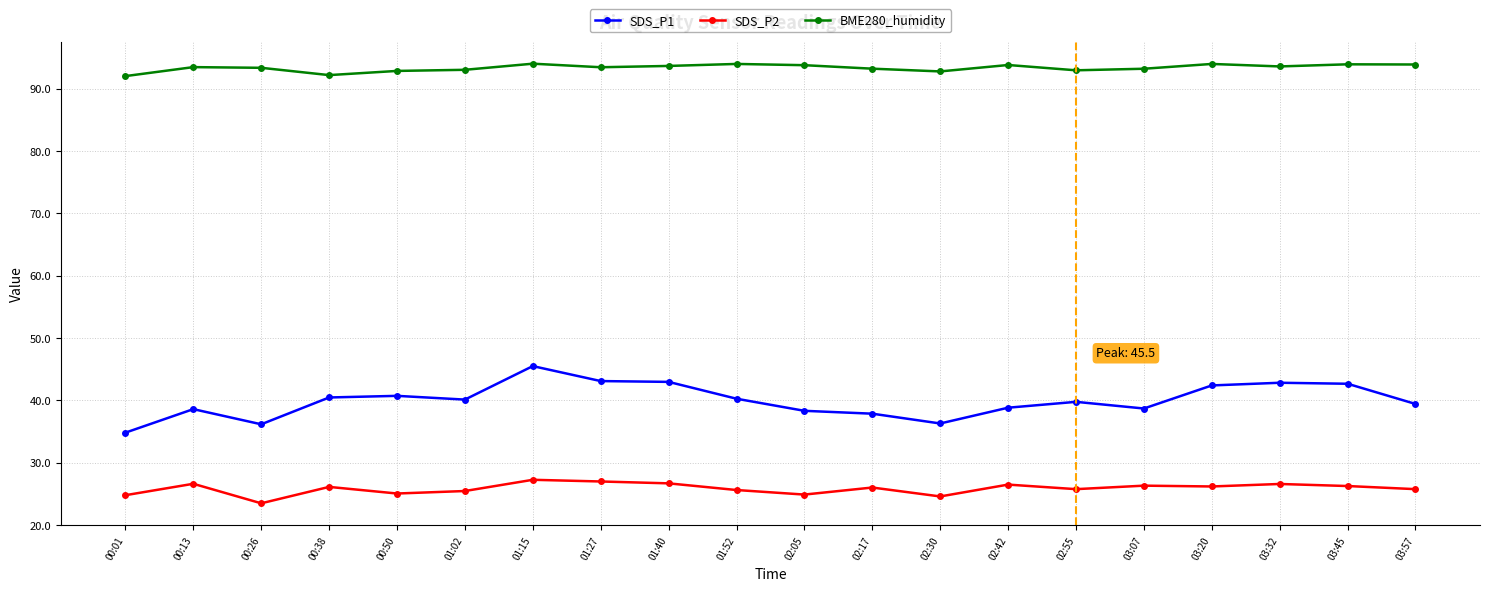

Read the BME280_humidity value at 02:55.

92.9